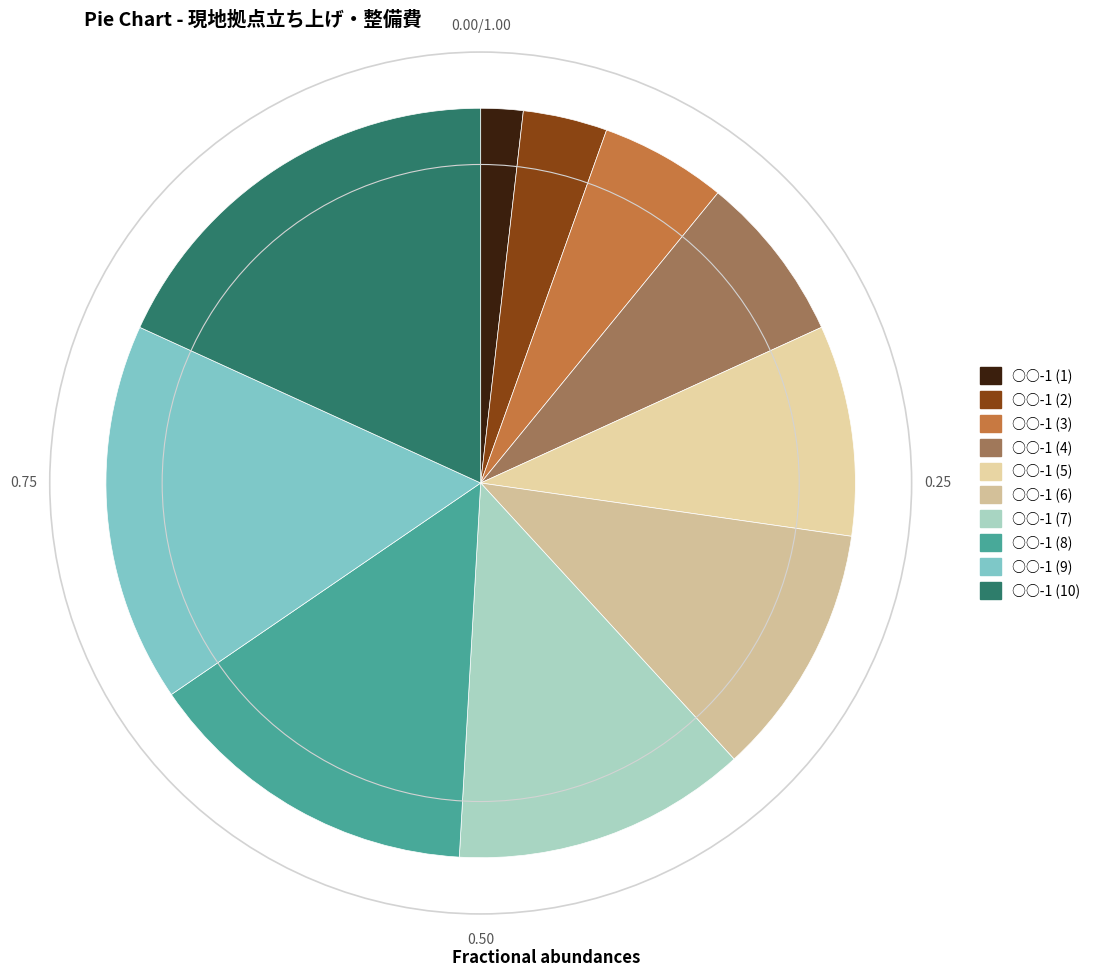

What portion of the pie excludes ○○-1 (9)?

83.6%